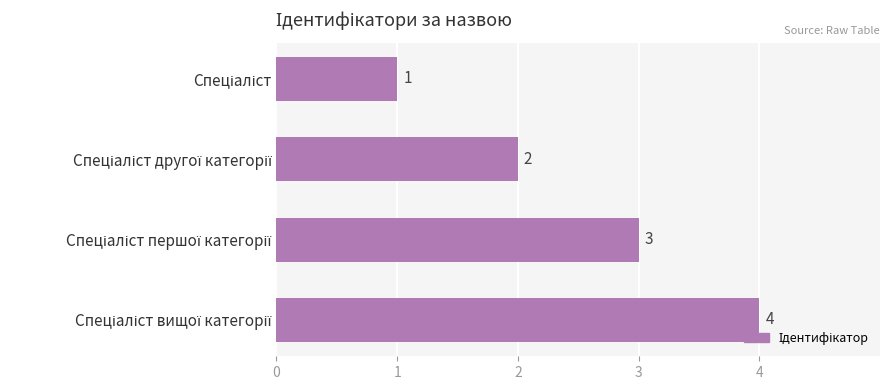

What is the sum of all values?

10